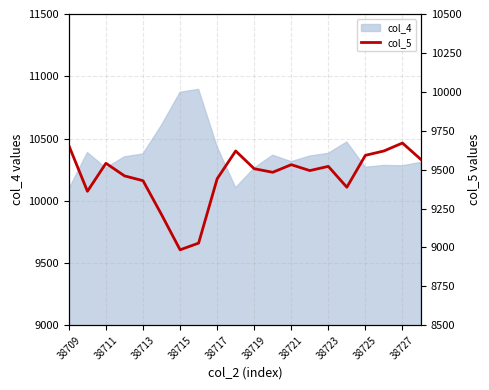

True or false: col_4 has a value of 10094 at 38709.

True